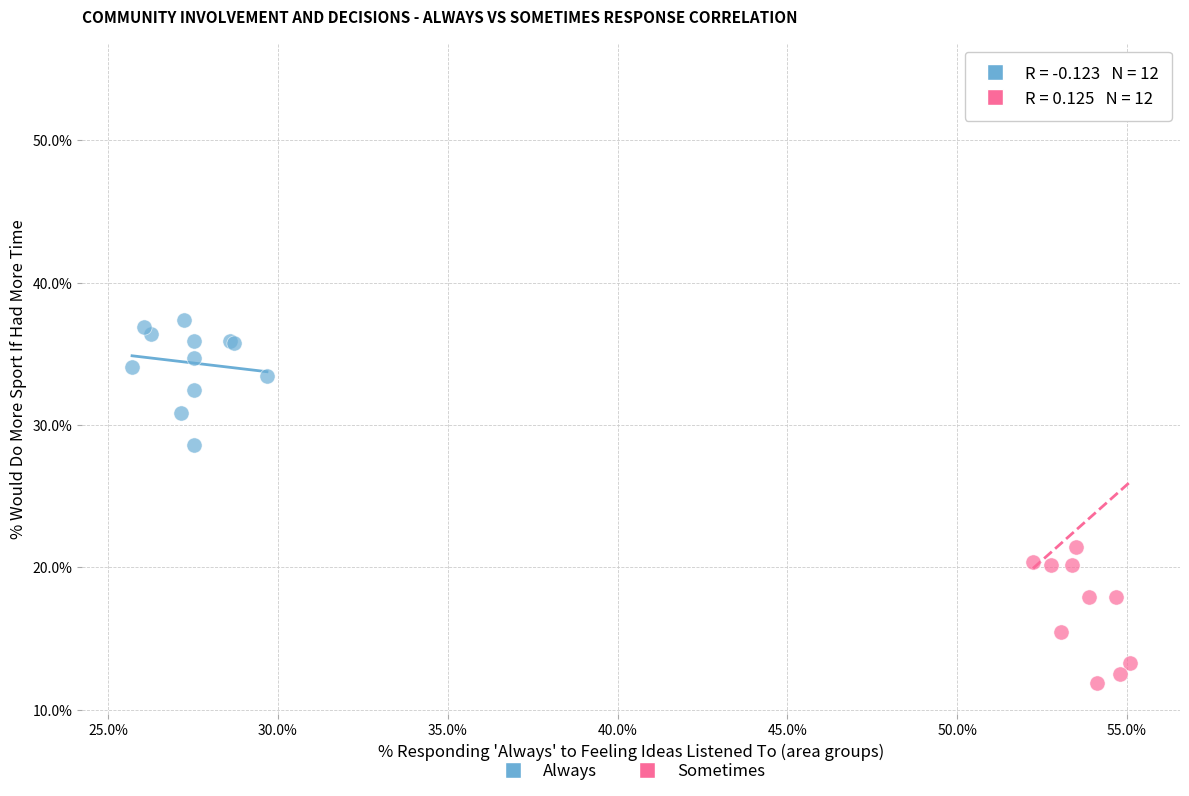

Which series reaches the maximum Y coordinate?

Sometimes